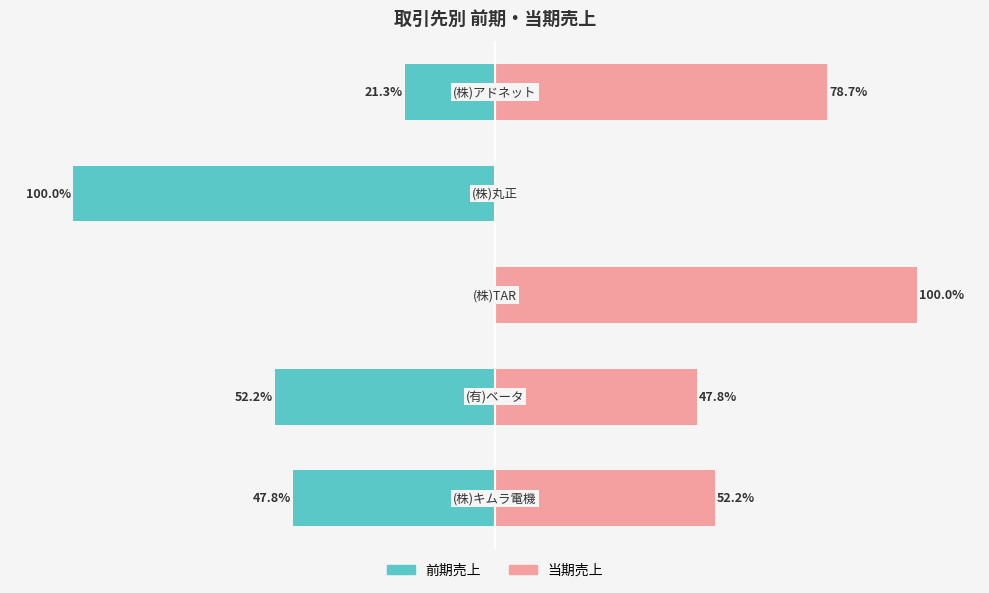

True or false: 前期売上 has a value of -100.0 at 0.

True